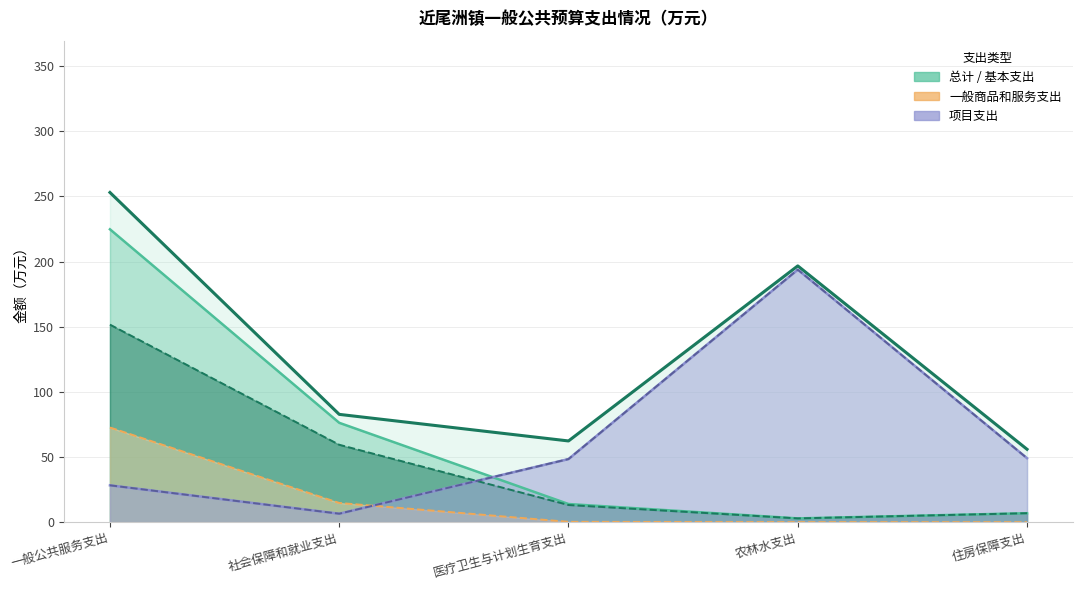

Is the value of 工资福利支出 at 一般公共服务支出 greater than the value of 专项商品和服务支出 at 农林水支出?

No